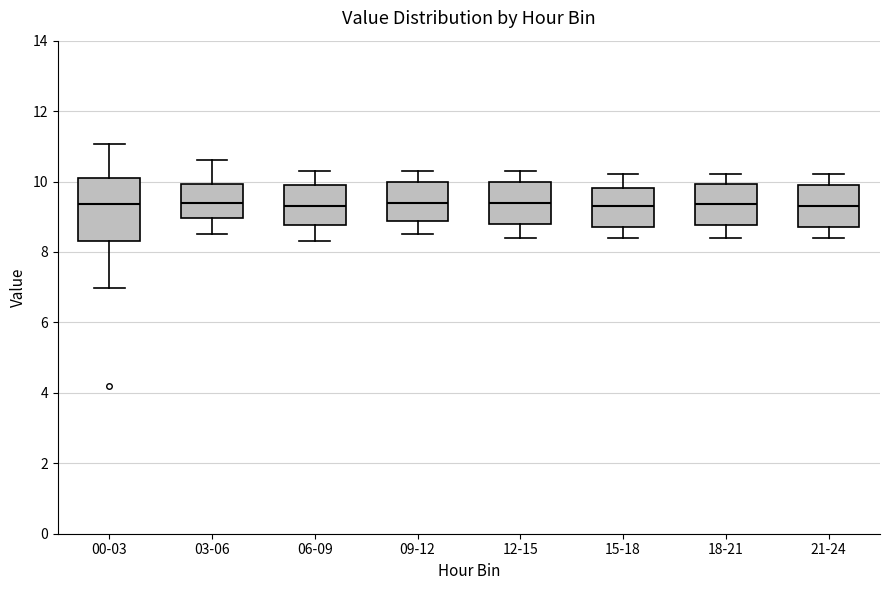

Reading left to right, transcribe this box plot: for each box, give where its median line is, the range the box spans, and where its two whiskers end, as read against the y-axis. The values are not printed on the chart, so give them approximately, as read against the axis.

00-03: median 9.4, box 8.2 to 10.2, whiskers 7.0 to 11.0
03-06: median 9.4, box 9.0 to 10.0, whiskers 8.6 to 10.6
06-09: median 9.4, box 8.8 to 10.0, whiskers 8.4 to 10.4
09-12: median 9.4, box 8.8 to 10.0, whiskers 8.6 to 10.4
12-15: median 9.4, box 8.8 to 10.0, whiskers 8.4 to 10.4
15-18: median 9.4, box 8.8 to 9.8, whiskers 8.4 to 10.2
18-21: median 9.4, box 8.8 to 10.0, whiskers 8.4 to 10.2
21-24: median 9.4, box 8.8 to 10.0, whiskers 8.4 to 10.2